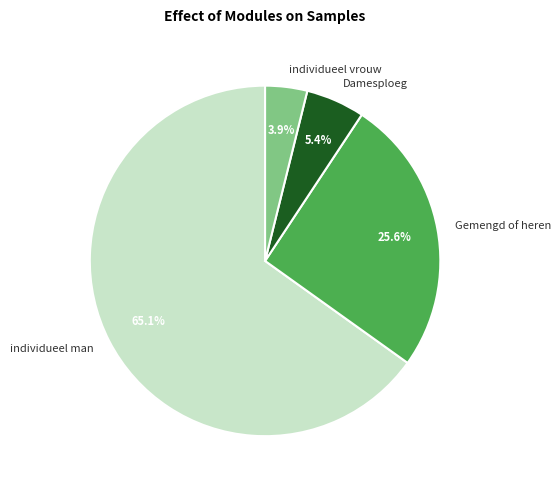

To the nearest percent, what is the difference between the largest and smallest slice percentages?

61%